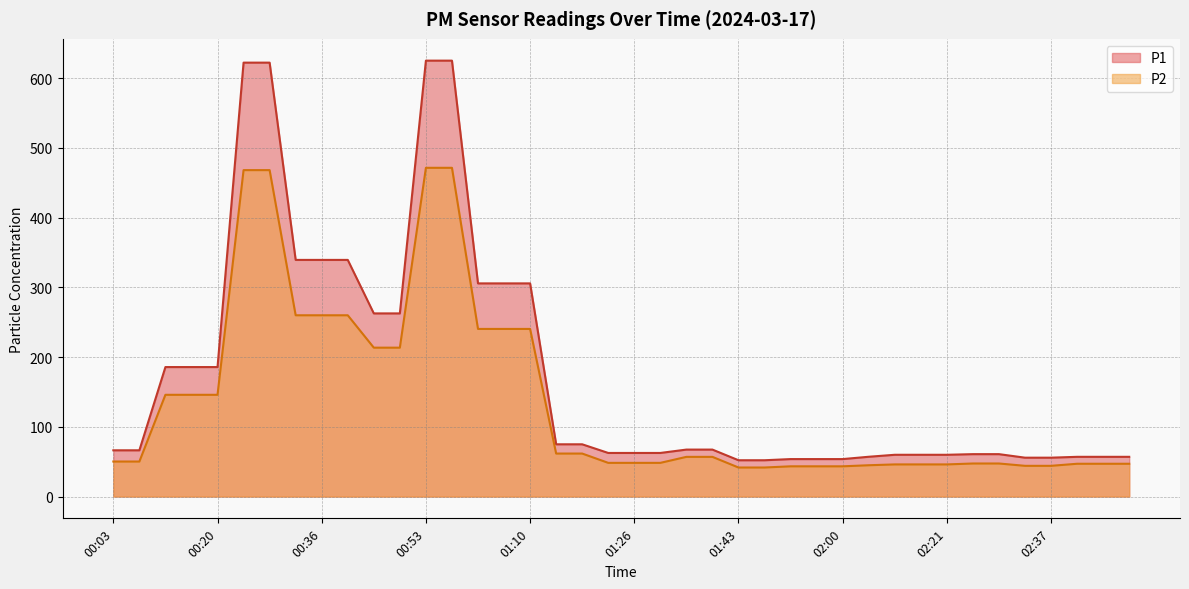

Reading right to left, transcribe all the data shown in this chart.

P1: 02:50=57.0	02:46=57.0	02:41=57.0	02:37=55.7	02:33=55.7	02:29=60.8	02:25=60.8	02:21=59.9	02:16=59.9	02:12=59.9	02:04=57.0	02:00=53.7	01:56=53.7	01:51=53.7	01:47=52.0	01:43=52.0	01:39=67.3	01:35=67.3	01:31=62.5	01:26=62.5	01:22=62.5	01:18=74.9	01:14=74.9	01:10=305.6	01:06=305.6	01:01=305.6	00:57=625.0	00:53=625.0	00:49=262.6	00:45=262.6	00:41=339.3	00:36=339.3	00:32=339.3	00:28=622.1	00:24=622.1	00:20=185.7	00:16=185.7	00:11=185.7	00:07=66.3	00:03=66.3
P2: 02:50=47.0	02:46=47.0	02:41=47.0	02:37=44.0	02:33=44.0	02:29=47.4	02:25=47.4	02:21=46.1	02:16=46.1	02:12=46.1	02:04=44.9	02:00=43.4	01:56=43.4	01:51=43.4	01:47=41.6	01:43=41.6	01:39=56.9	01:35=56.9	01:31=48.3	01:26=48.3	01:22=48.3	01:18=61.6	01:14=61.6	01:10=240.3	01:06=240.3	01:01=240.3	00:57=471.4	00:53=471.4	00:49=213.5	00:45=213.5	00:41=259.9	00:36=259.9	00:32=259.9	00:28=468.0	00:24=468.0	00:20=145.9	00:16=145.9	00:11=145.9	00:07=50.2	00:03=50.2